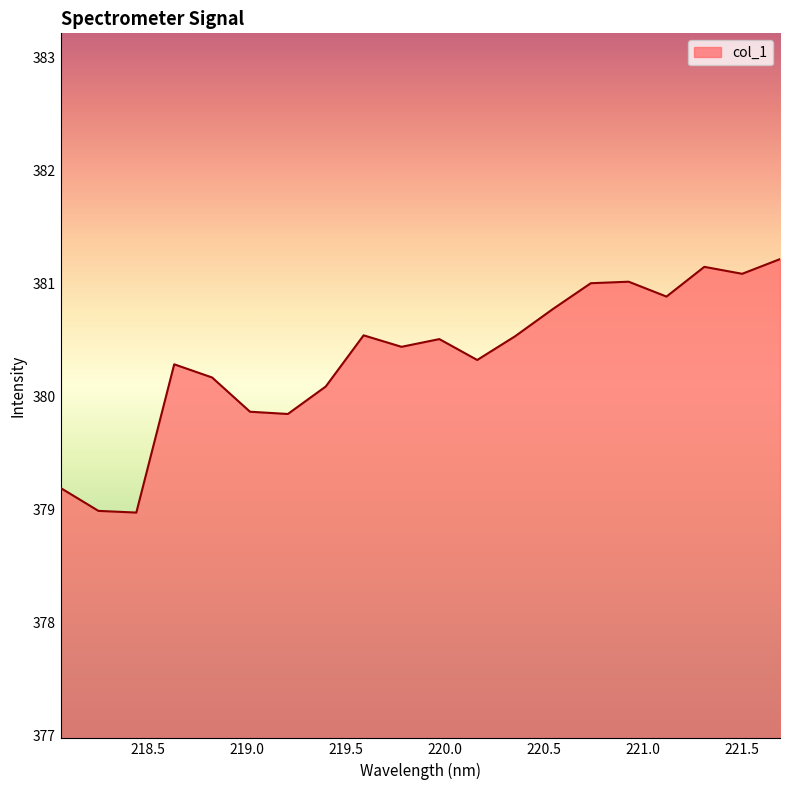

What is the minimum value shown in the chart?

379.0